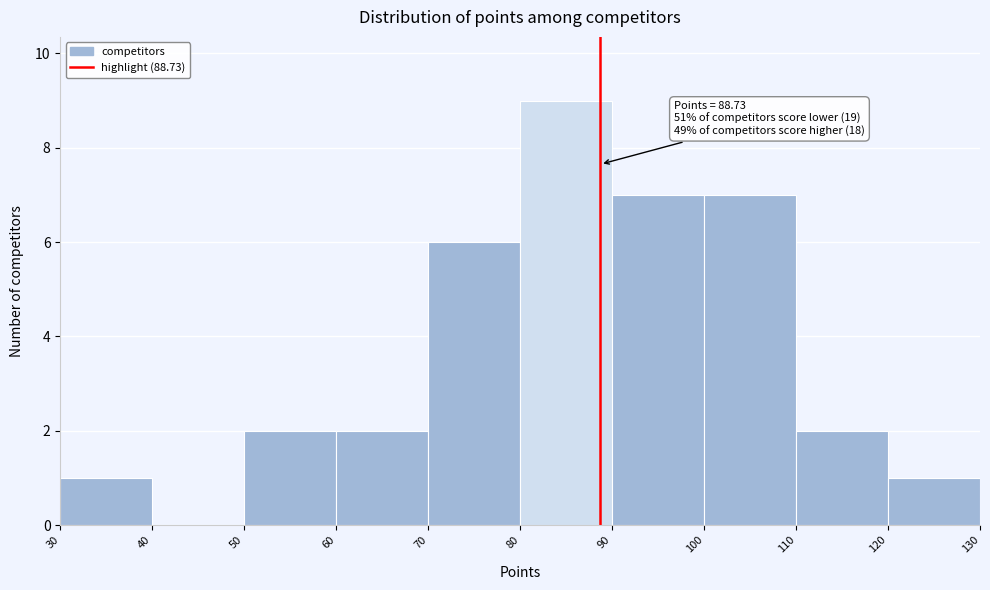

Which range on the x-axis has the tallest bar?

80 to 90